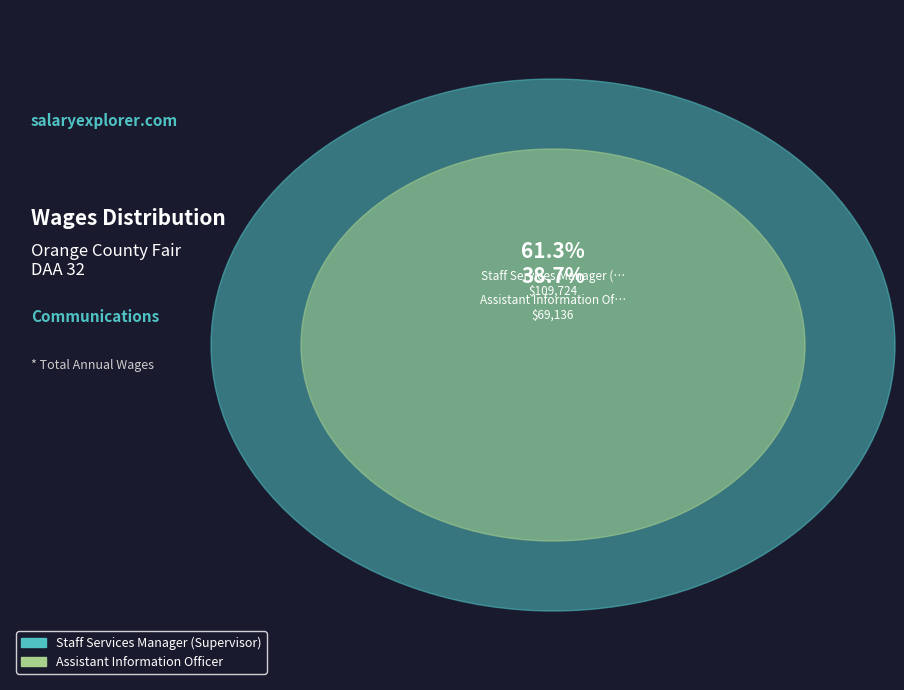

Rank the categories by value from highest to lowest.

Staff Services Manager (Supervisor), Assistant Information Officer